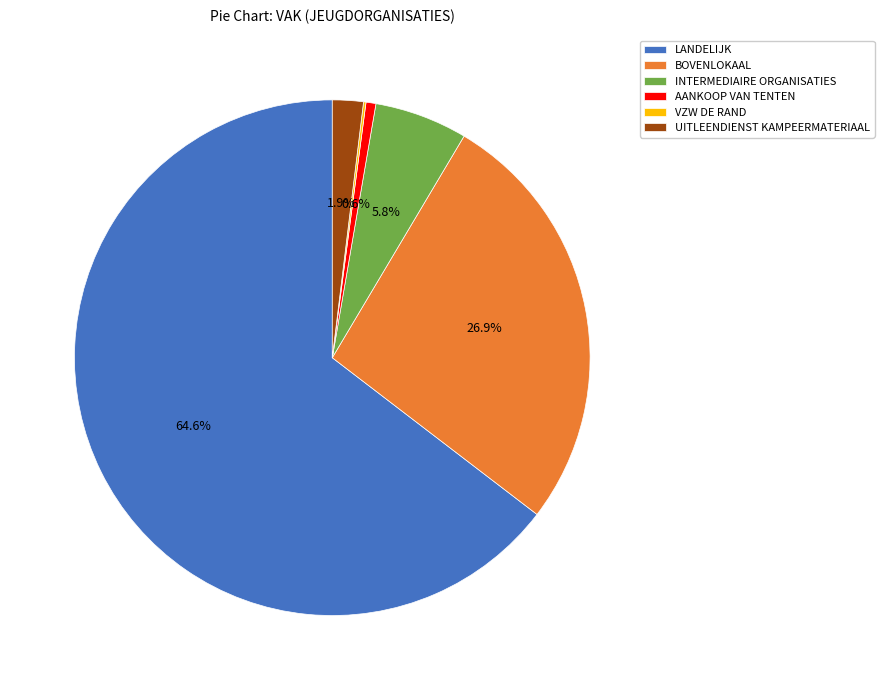

What is the majority slice?

LANDELIJK